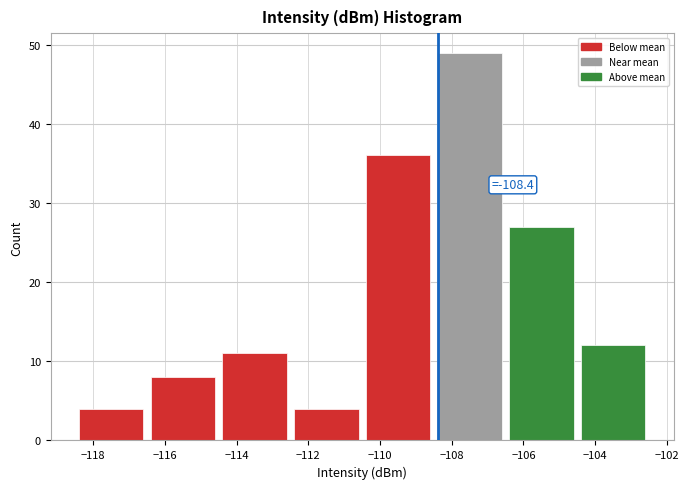

Which range on the x-axis has the tallest bar?

-108.5 to -106.5